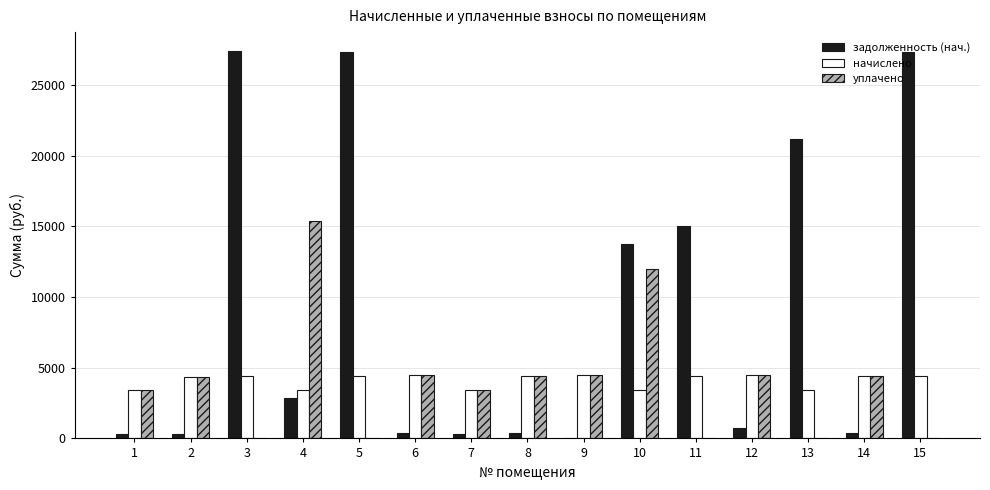

What is the sum of all уплачено values?

60922.4